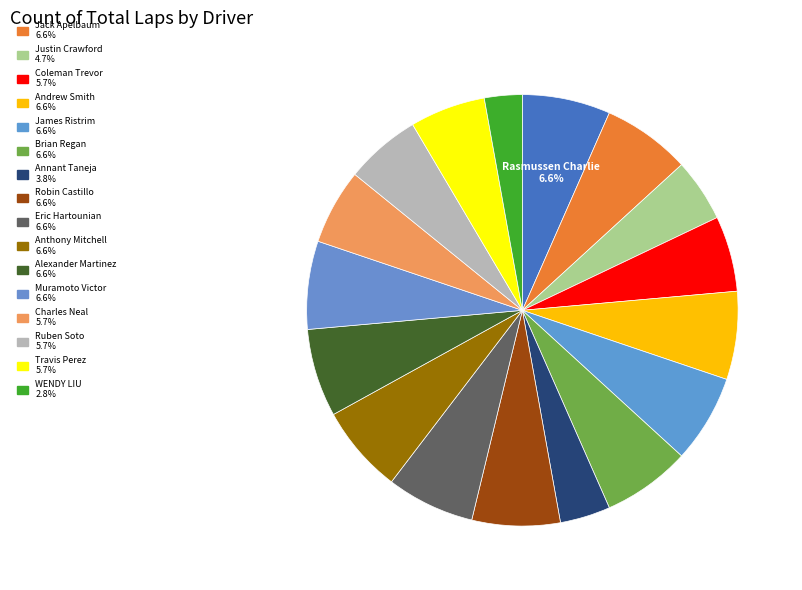

Is there any slice that represents more than half of the pie?

No